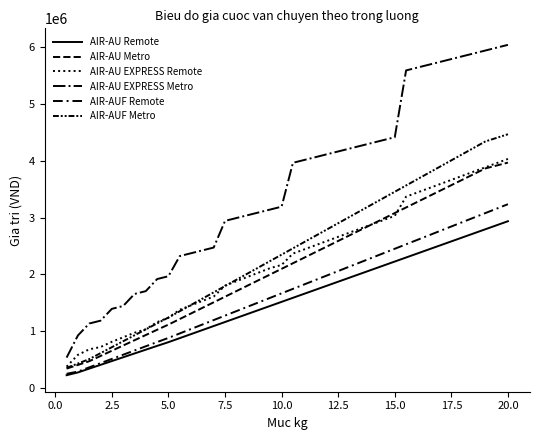

Reading right to left, list all the values displayed in this chart.

AIR-AU Remote: 2935487.3	2864469.1	2793450.0	2722430.9	2651412.7	2580393.6	2509374.5	2438356.4	2367337.3	2296318.2	2225300.0	2154280.9	2083261.8	2012242.7	1941224.5	1870205.5	1799186.4	1728168.2	1657149.1	1586130.0	1515111.8	1444092.7	1373073.6	1302055.5	1231036.4	1160017.3	1088999.1	1017980.0	946960.9	875942.7	804923.6	739168.2	672359.1	605550.9	538742.7	471934.5	405126.4	338318.2	271509.1	222700.0
AIR-AU Metro: 3967865.3	3916645.3	3865425.3	3767167.5	3668909.8	3570652.1	3472394.4	3374136.7	3275879.0	3177621.3	3079363.6	2981105.9	2882848.2	2784590.5	2686332.8	2588075.1	2489817.4	2391559.7	2293302.0	2195044.3	2096786.6	1998528.9	1900271.2	1802013.5	1703755.7	1605498.0	1507240.3	1408982.6	1310724.9	1212467.2	1114209.5	1023264.7	930857.4	838450.0	746042.6	653635.2	561227.9	468820.5	403317.3	338984.9
AIR-AU EXPRESS Remote: 4032993.5	3959138.3	3885284.1	3811429.0	3737574.7	3663719.6	3589864.4	3516010.2	3442155.1	3368300.8	3029898.8	2956043.6	2882189.4	2808334.3	2734480.0	2660624.9	2586769.7	2512915.5	2439060.4	2365206.1	2165635.0	2110032.3	2032675.8	1955318.3	1877961.8	1800604.3	1608385.9	1531029.4	1453671.9	1376315.4	1235455.4	1158098.9	1032571.0	970224.3	890854.1	811481.9	718858.2	678798.2	581588.9	373285.8
AIR-AU EXPRESS Metro: 6042706.2	5992646.2	5942586.2	5892526.2	5842466.2	5792406.2	5742346.2	5692286.2	5642226.2	5592166.2	4415050.7	4364990.7	4314930.7	4264870.7	4214810.7	4164750.6	4114690.6	4064630.6	4014570.6	3964510.6	3191729.2	3141669.2	3091609.2	3041549.2	2991489.2	2941429.2	2471676.9	2421616.9	2371556.9	2321496.9	1966635.6	1916575.6	1704073.1	1654013.1	1441806.0	1391746.0	1183378.4	1133318.4	922883.3	532875.5
AIR-AUF Remote: 3235487.3	3156969.1	3078450.0	2999930.9	2921412.7	2842893.6	2764374.5	2685856.4	2607337.3	2528818.2	2450300.0	2371780.9	2293261.8	2214742.7	2136224.5	2057705.5	1979186.4	1900668.2	1822149.1	1743630.0	1665111.8	1586592.7	1508073.6	1429555.5	1351036.4	1272517.3	1193999.1	1115480.0	1036960.9	958442.7	879923.6	806668.2	732359.1	658050.9	583742.7	509434.5	435126.4	360818.2	286509.1	247400.0
AIR-AUF Metro: 4467865.3	4404145.3	4340425.3	4229667.5	4118909.8	4008152.1	3897394.4	3786636.7	3675879.0	3565121.3	3454363.6	3343605.9	3232848.2	3122090.5	3011332.8	2900575.1	2789817.4	2679059.7	2568302.0	2457544.3	2346786.6	2236028.9	2125271.2	2014513.5	1903755.7	1792998.0	1682240.3	1571482.6	1460724.9	1349967.2	1239209.5	1135764.7	1030857.4	925950.0	821042.6	716135.2	611227.9	506320.5	428317.3	351484.9